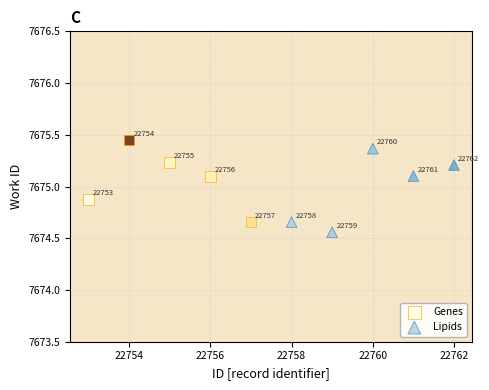

Which series reaches the minimum Y coordinate?

Lipids